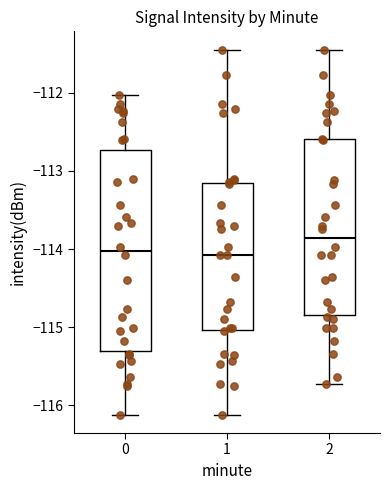

Where is the upper edge of the box at x = 1 on the y-axis? The values are not printed on the chart, so give them approximately, as read against the axis.

-113.1